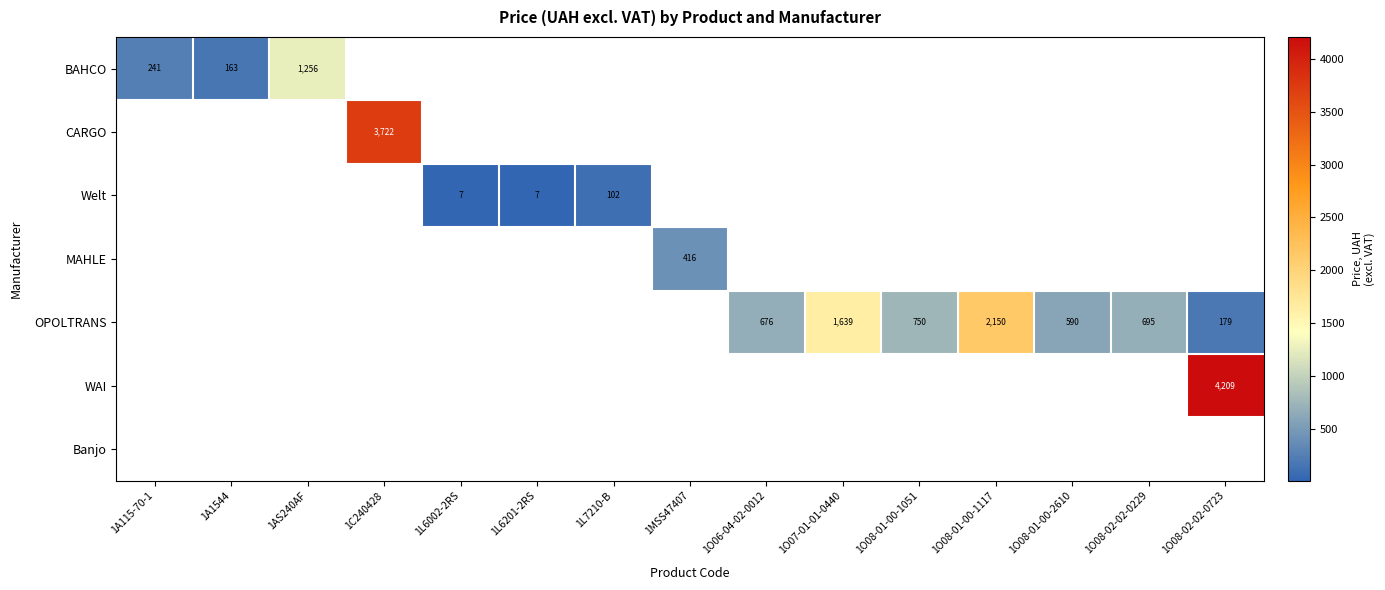

Which label corresponds to the smallest value in the chart?

1L6002-2RS